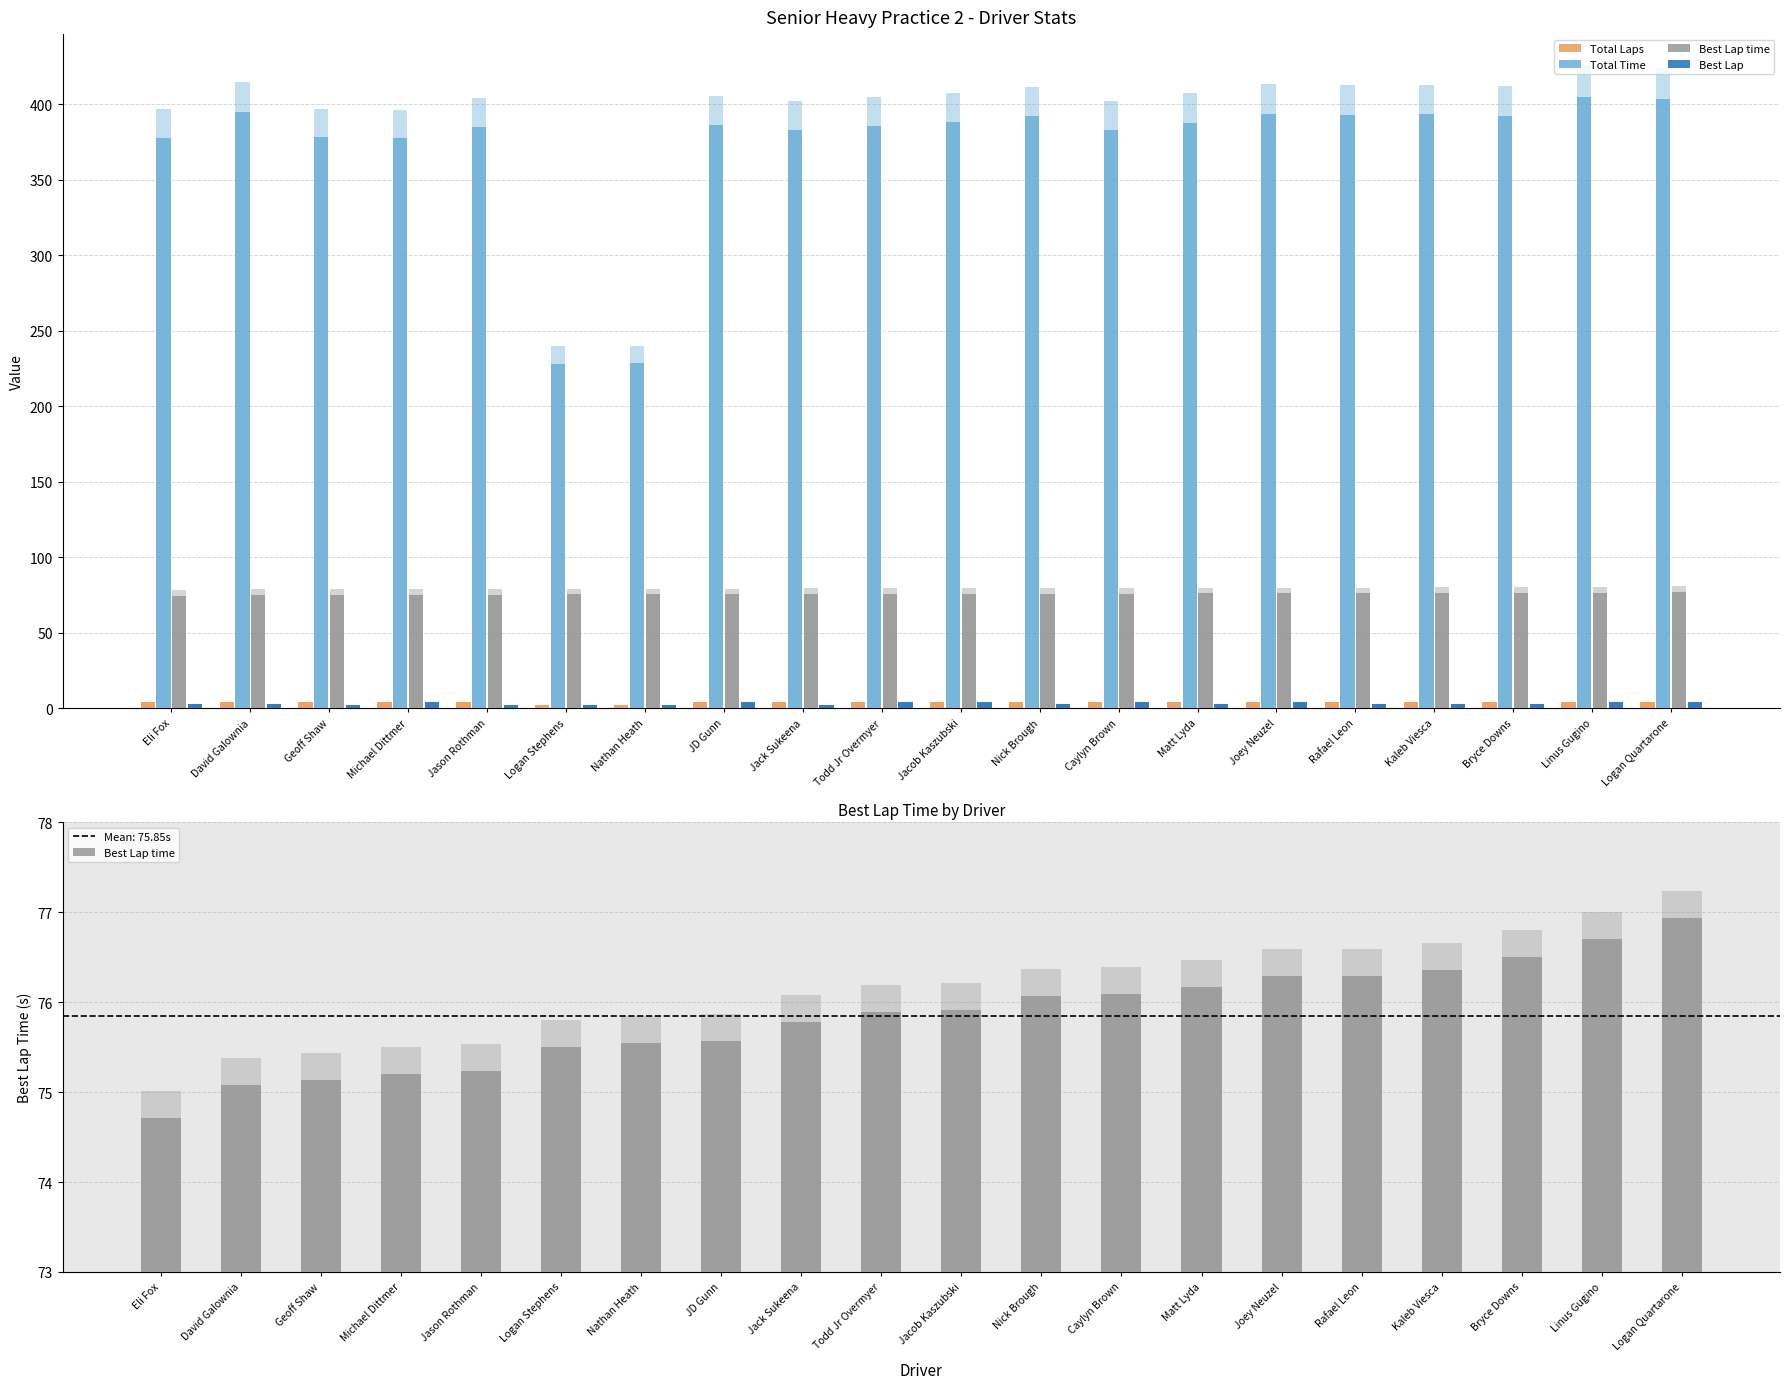

What is the spread (max minus min) of values at Caylyn Brown?

379.4